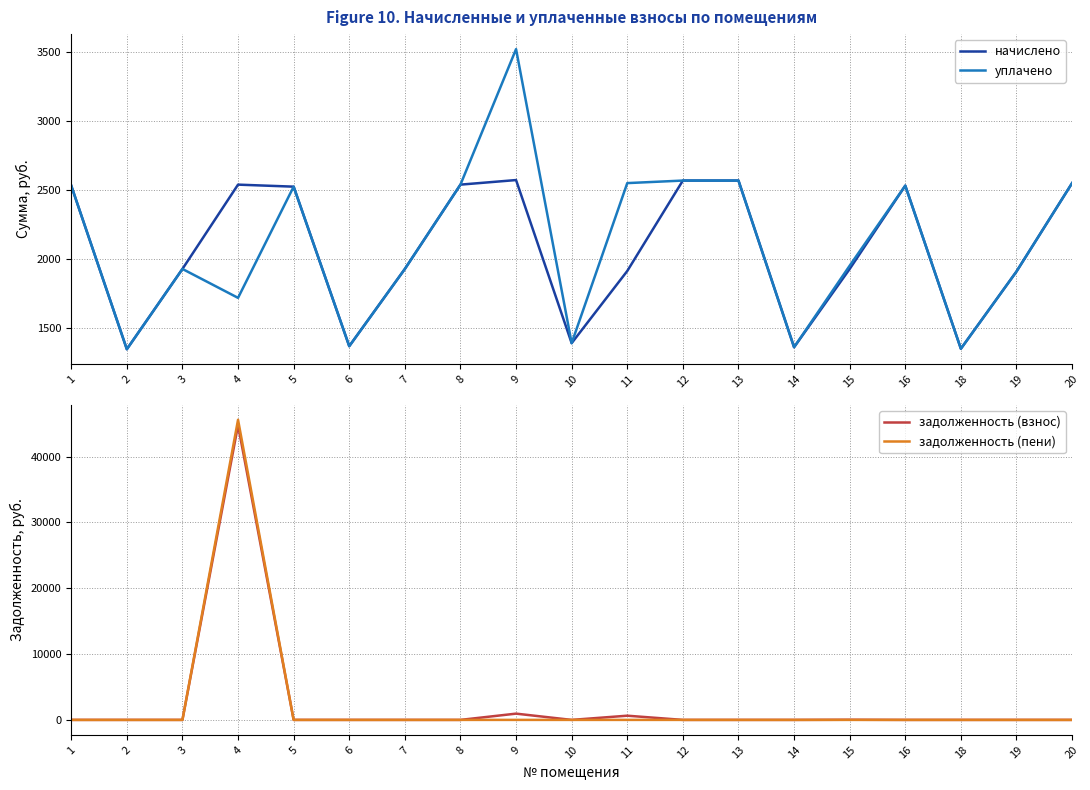

What is the difference between the highest and lowest values at 1?

2533.0